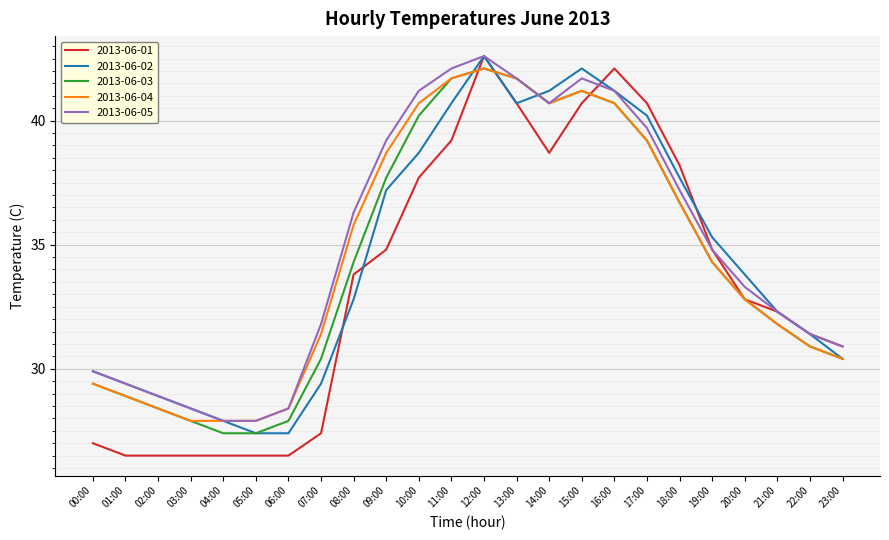

At how many categories does at least one series exceed 33?

13